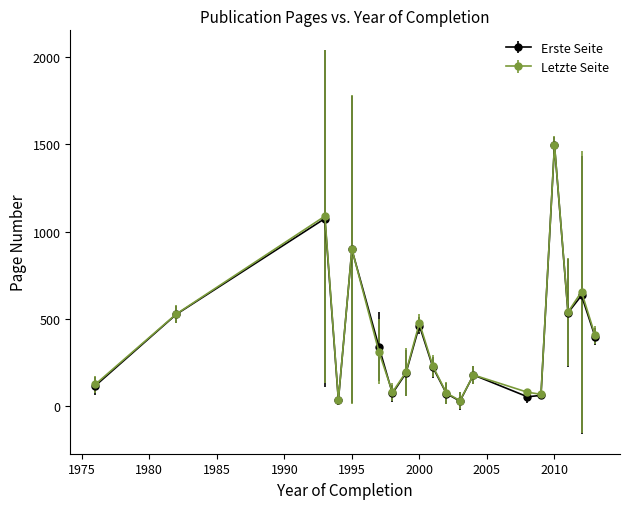

What is the value of the Erste Seite point at the 15th from the left?

63.0